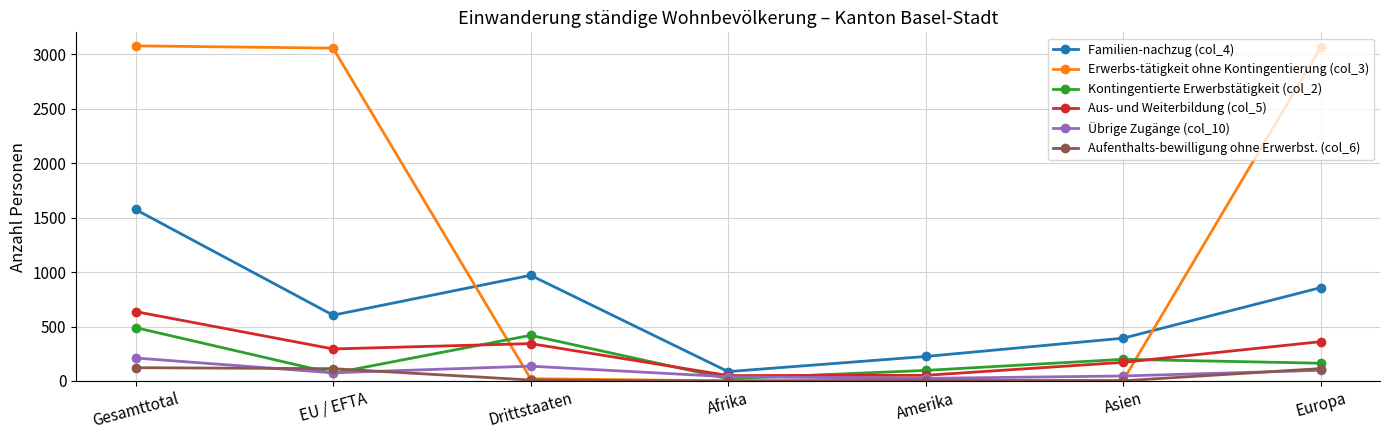

List the series in order of their peak value, highest first.

Erwerbs-tätigkeit ohne Kontingentierung (col_3), Familien-nachzug (col_4), Aus- und Weiterbildung (col_5), Kontingentierte Erwerbstätigkeit (col_2), Übrige Zugänge (col_10), Aufenthalts-bewilligung ohne Erwerbst. (col_6)